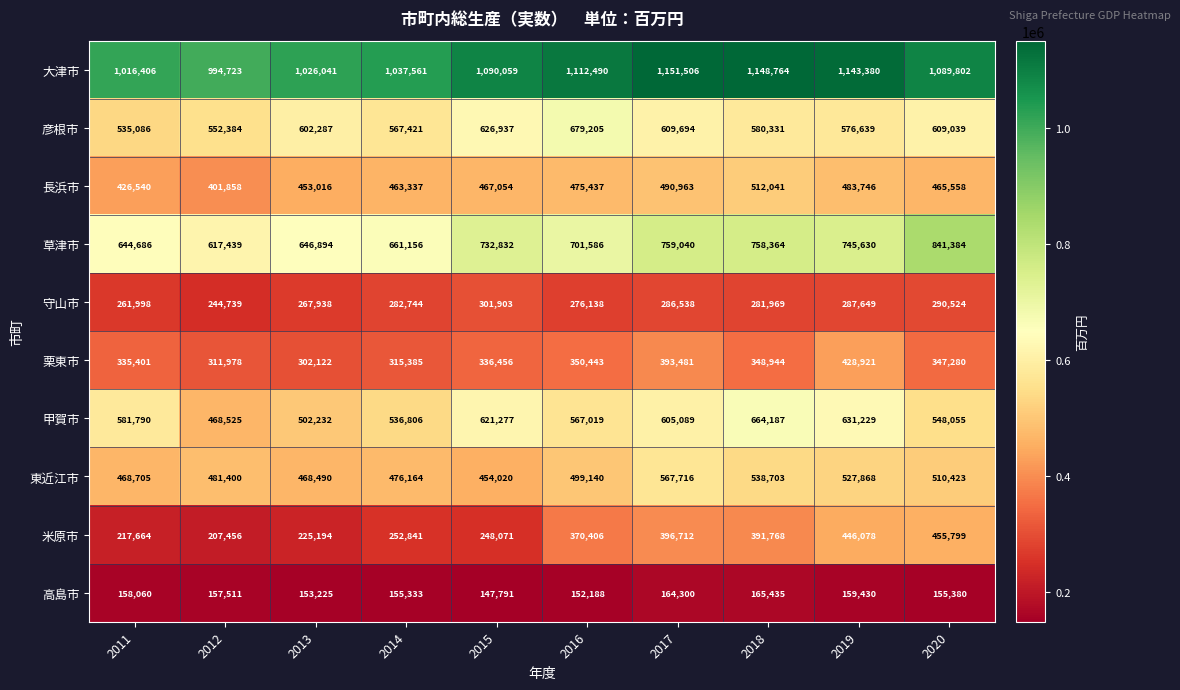

What is the highest value of the 長浜市 series?

512041